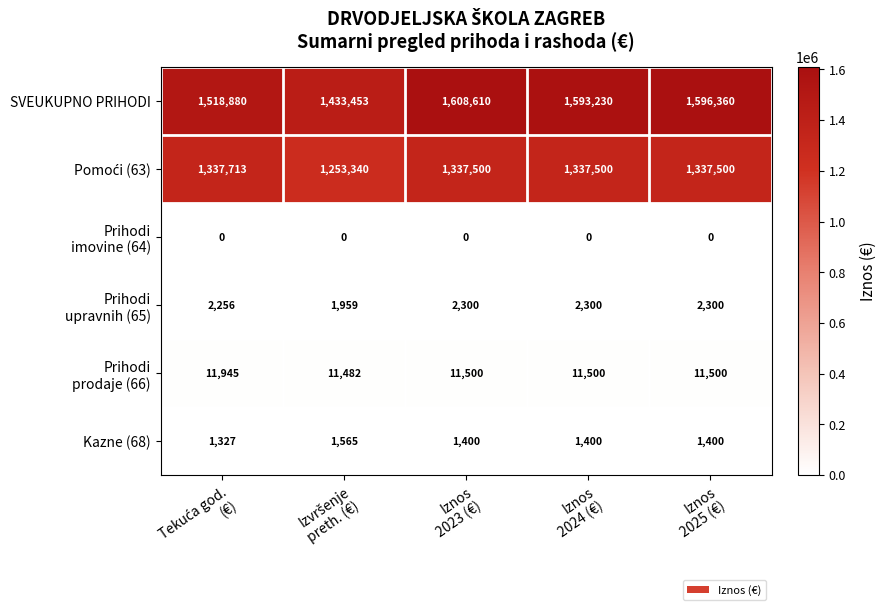

What is the average value of the SVEUKUPNO PRIHODI series?

1550107